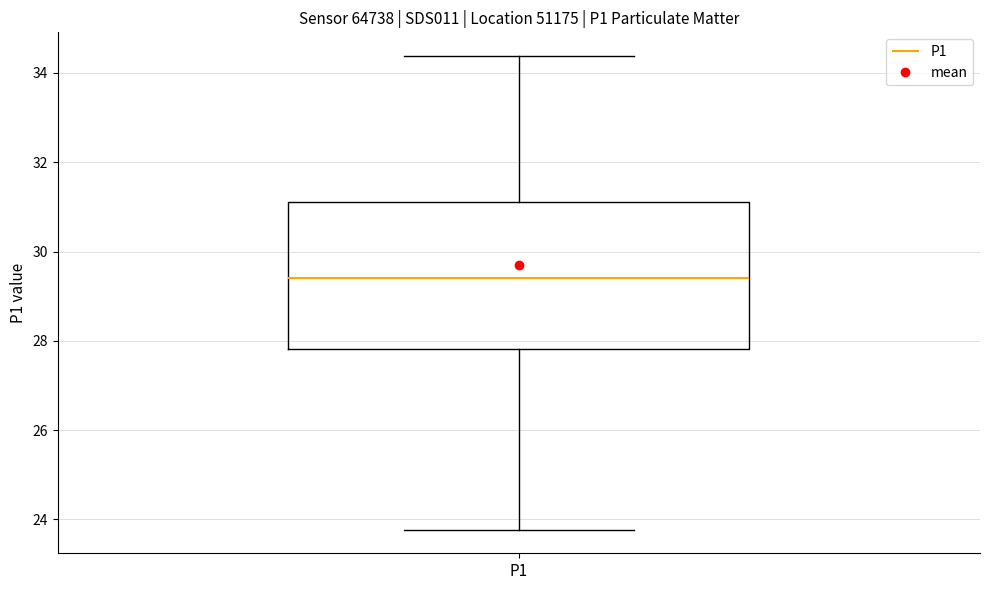

Transcribe this box plot: give where the median line is, the range the box spans, and where the two whiskers end, as read against the y-axis. The values are not printed on the chart, so give them approximately, as read against the axis.

median 29.4, box 27.8 to 31.2, whiskers 23.8 to 34.4